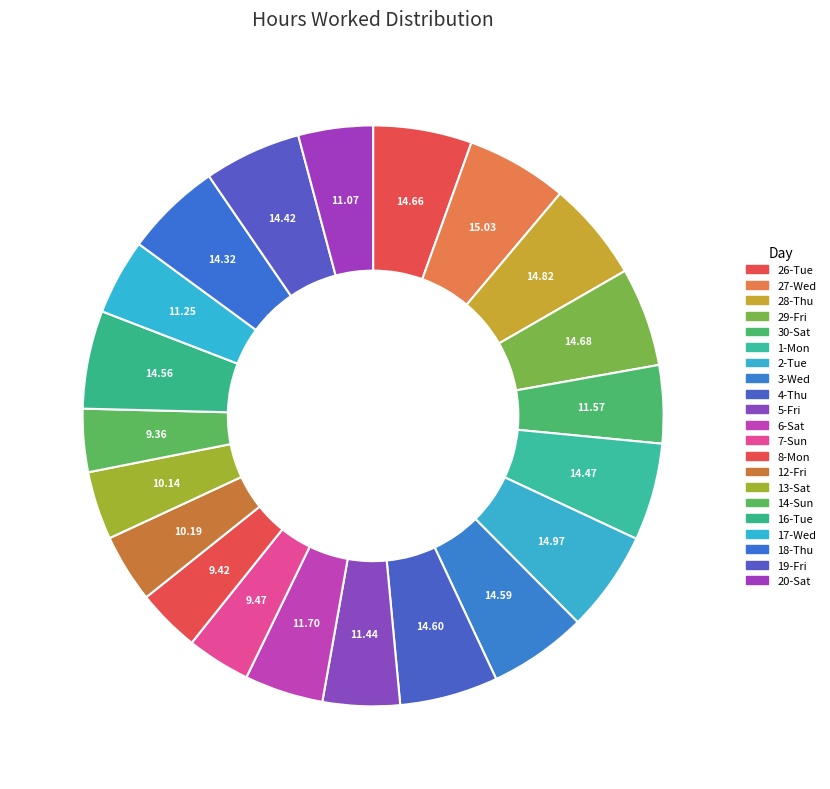

Do 2-Tue and 17-Wed together represent more than half of the pie?

No